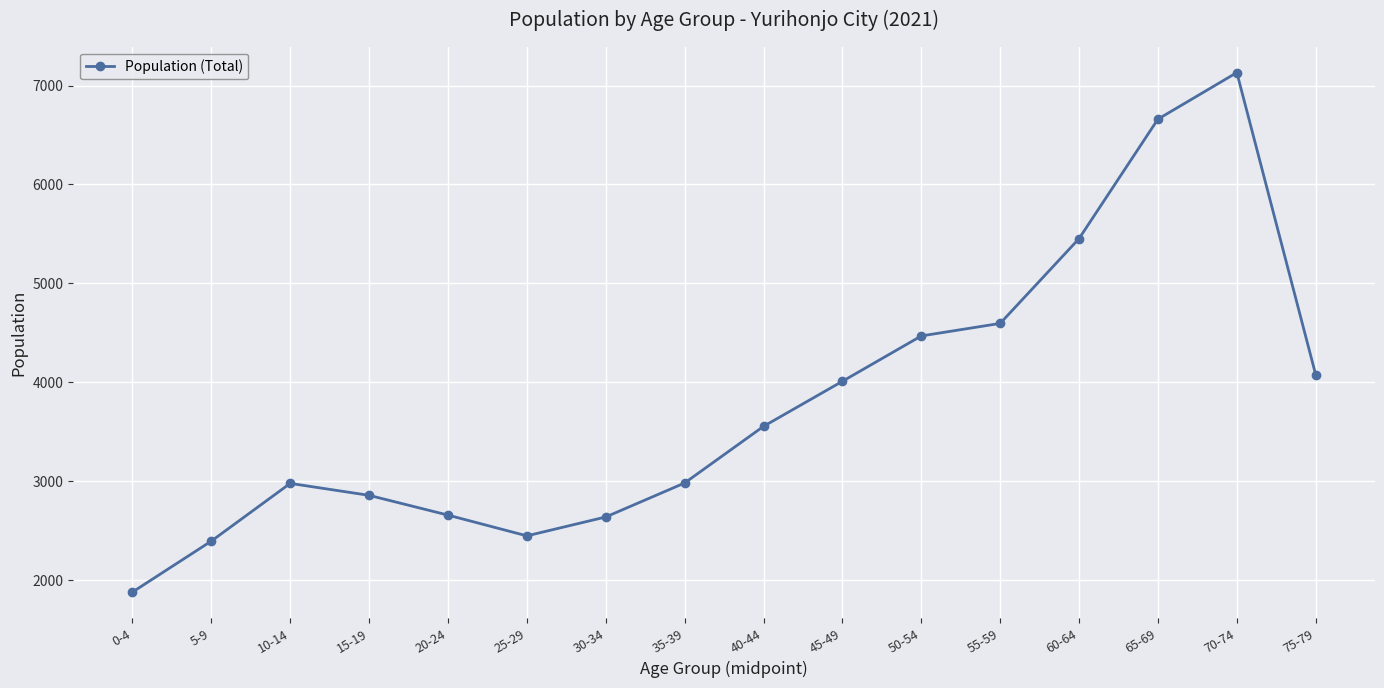

What is the difference between the maximum and minimum values?

5257